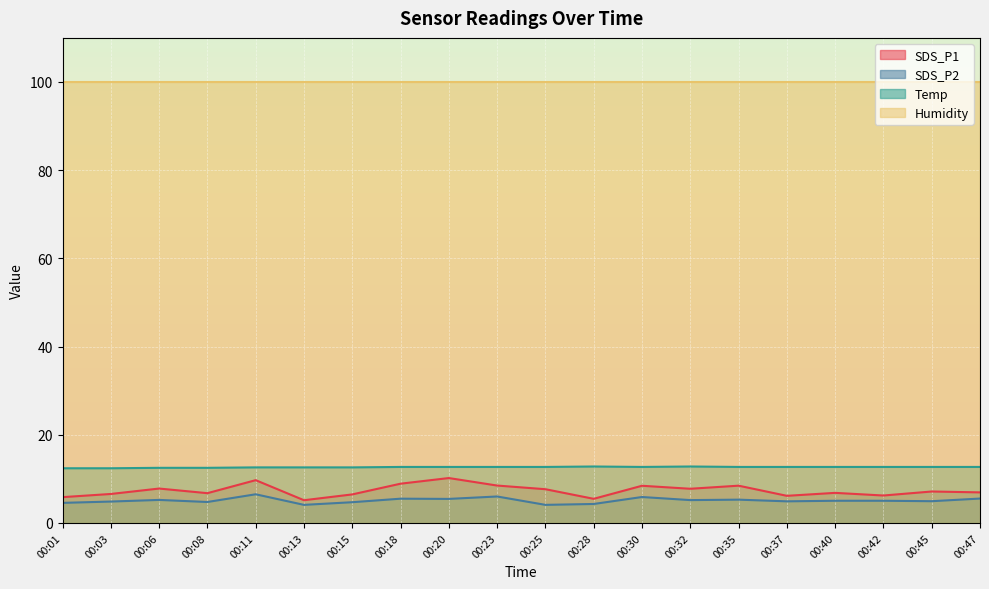

What is the smallest value displayed?

4.1